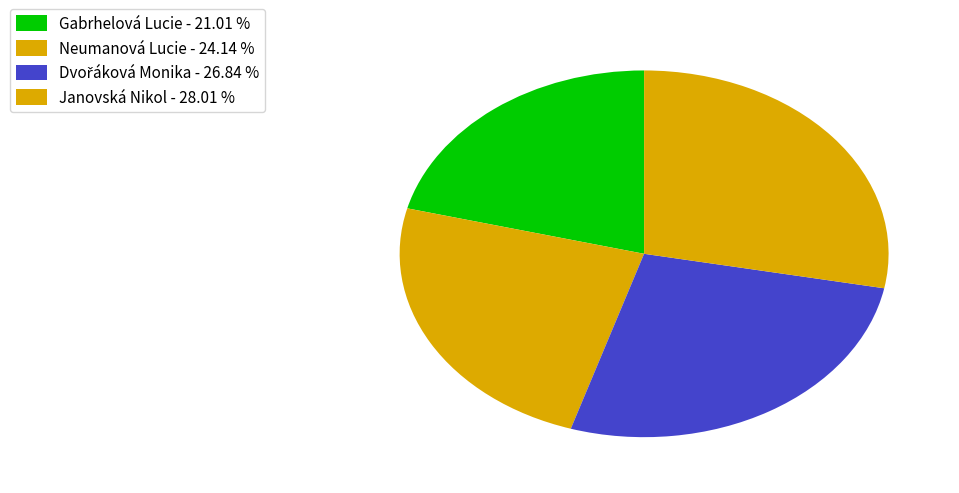

Which category has the biggest portion of the pie?

Janovská Nikol